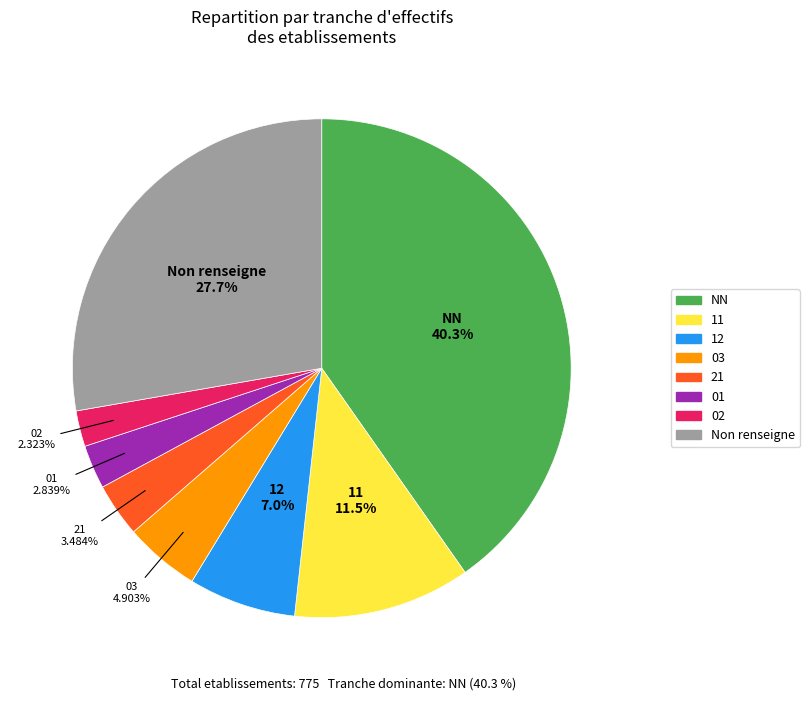

Is there a majority slice in this chart?

No